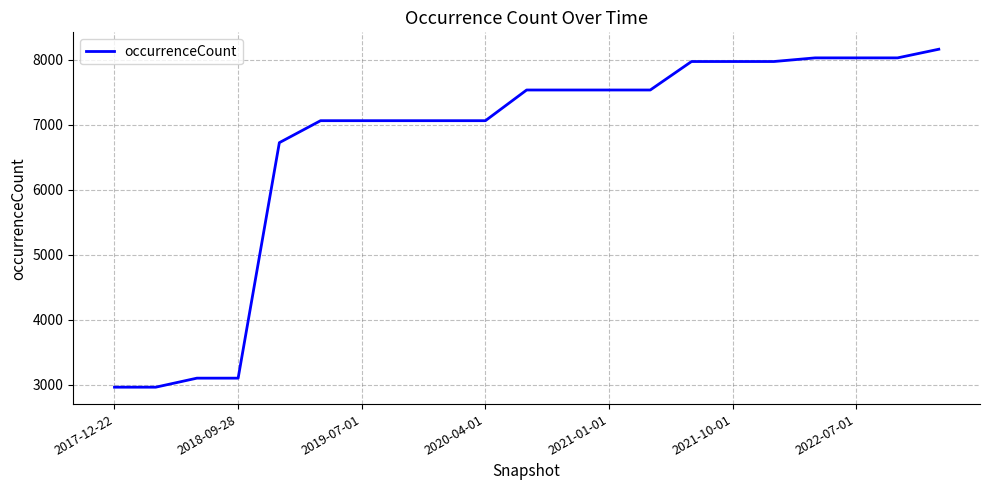

What is the difference between the maximum and minimum values?

5198